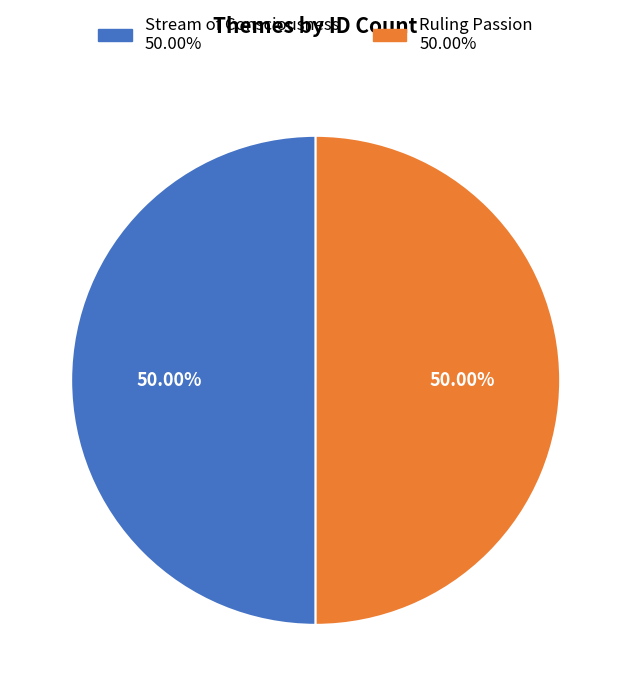

Approximately how many times larger is the value at Stream of Consciousness compared to Ruling Passion?

1.0